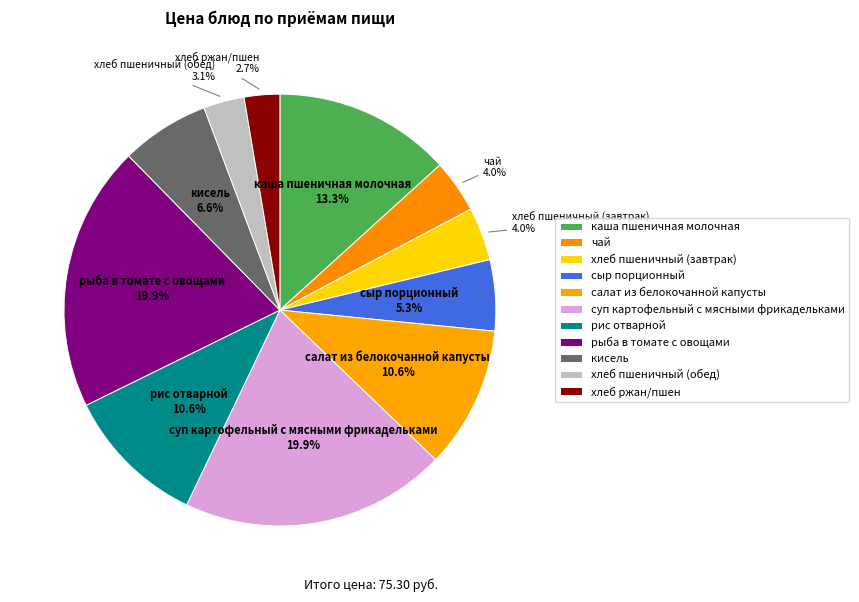

What portion of the pie excludes каша пшеничная молочная?

86.7%